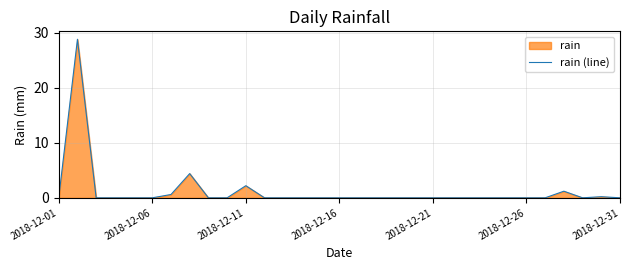

What is the difference between the maximum and minimum values?

28.8